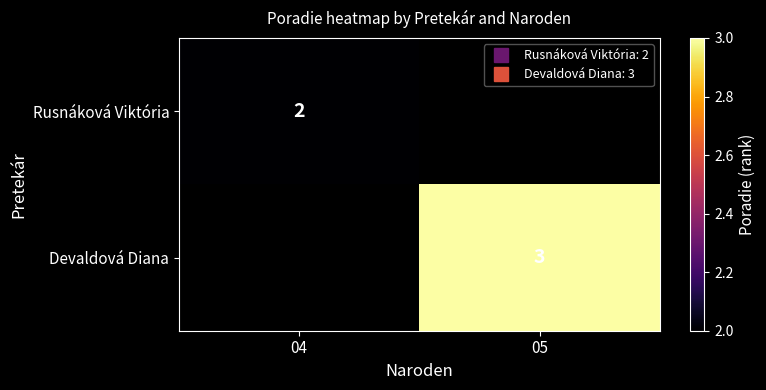

At which label does Devaldová Diana reach its minimum?

04